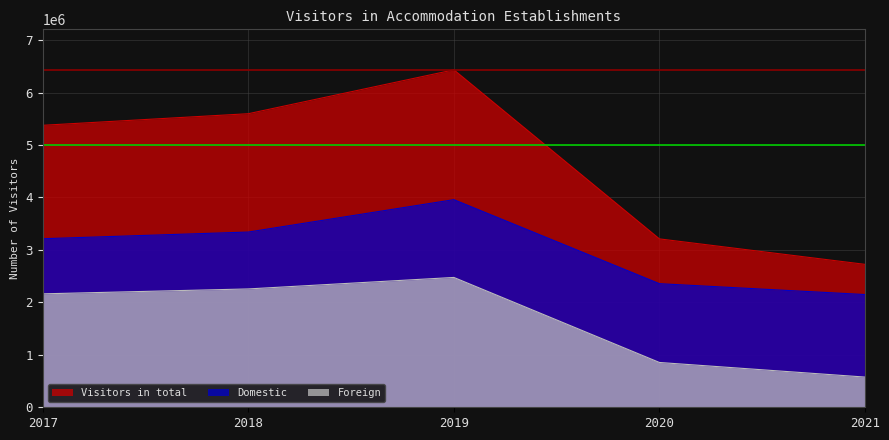

True or false: Visitors in total and Domestic cross at least once.

False